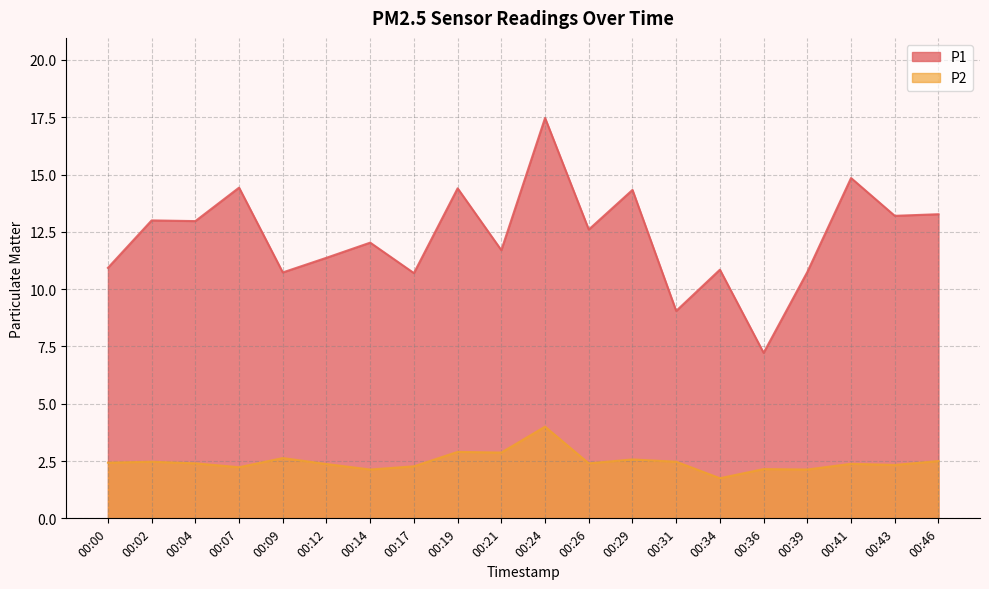

What are all the series names shown in the legend?

P1, P2